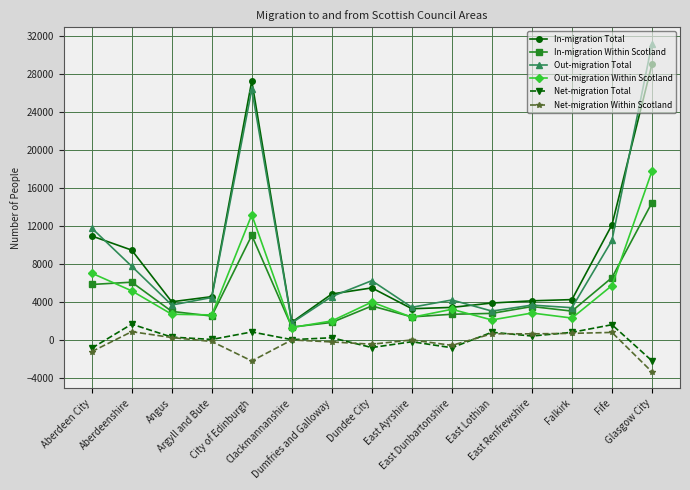

Between City of Edinburgh and East Lothian, which series saw the biggest shift?

In-migration Total